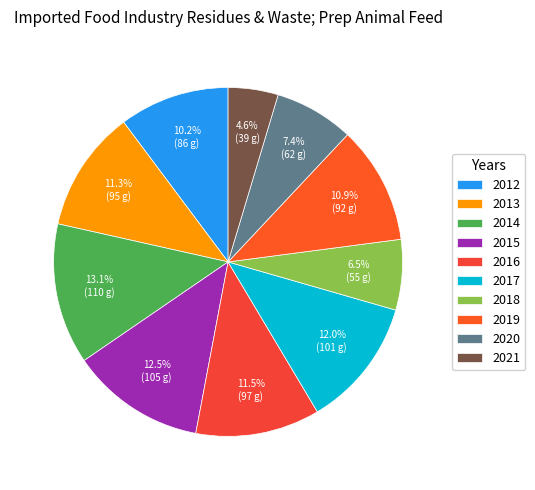

Is it true that 2019 is 11% of the pie?

True